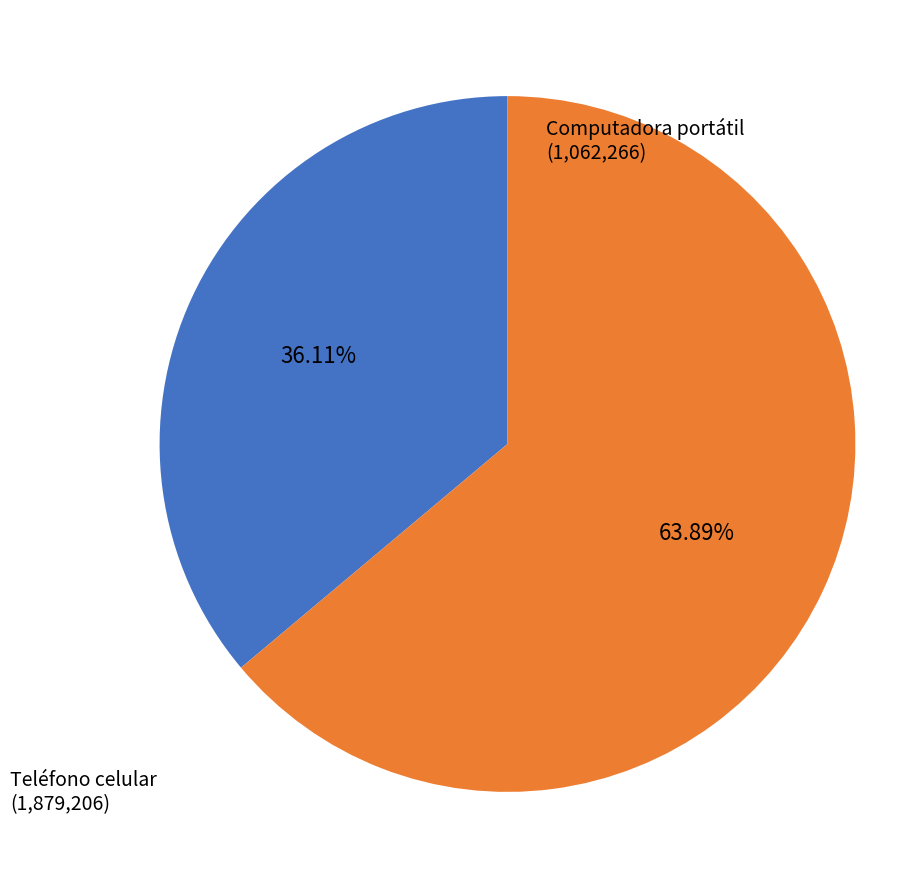

Is there any slice that represents more than half of the pie?

Yes